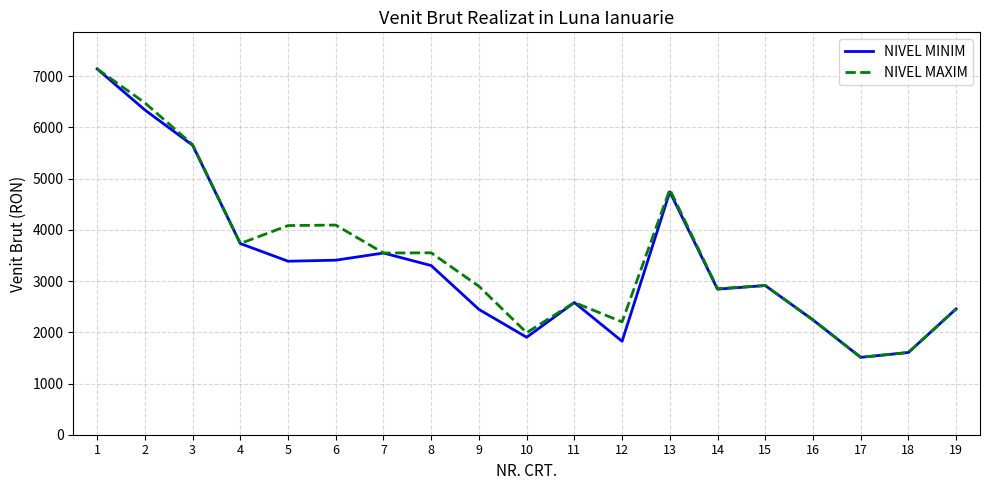

What is the difference between the highest and lowest values at 6?

686